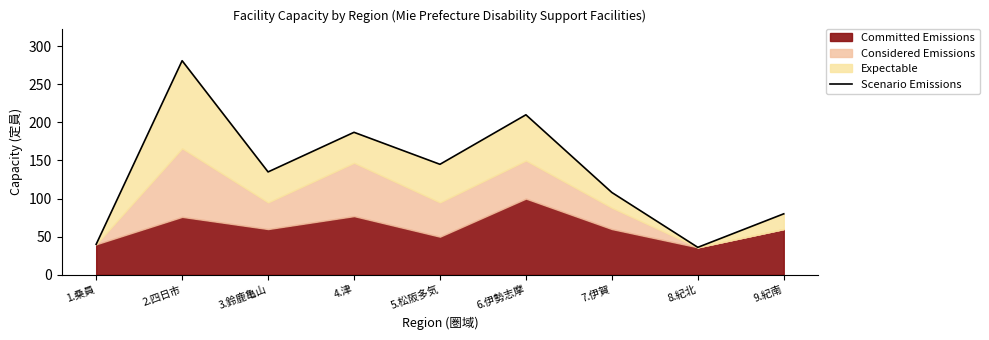

What is the sum of the values at 6.伊勢志摩 and 4.津?

397